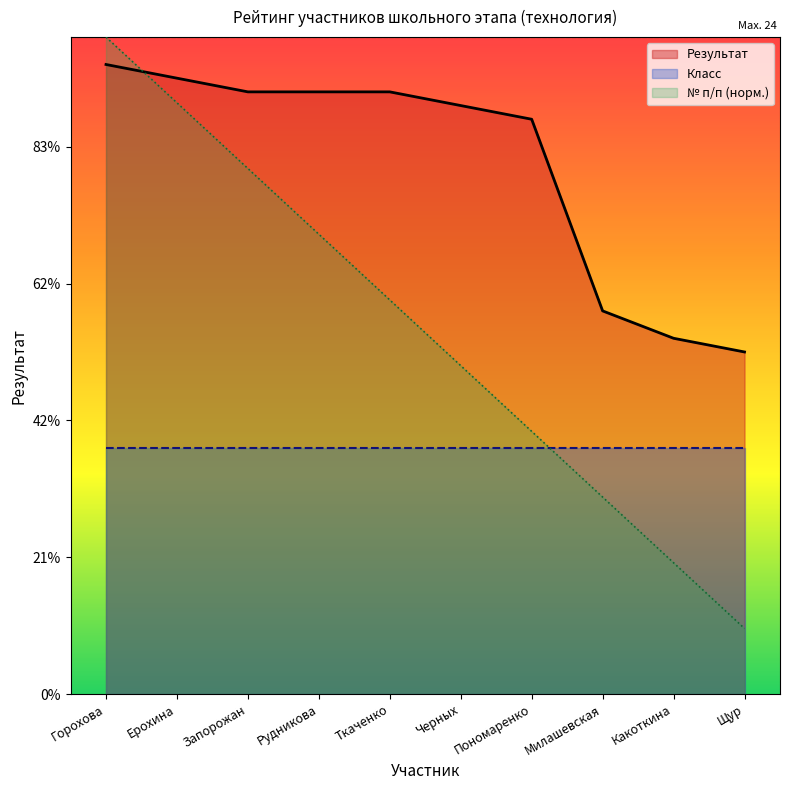

What are all the series names shown in the legend?

Результат, Класс, № п/п (норм.)